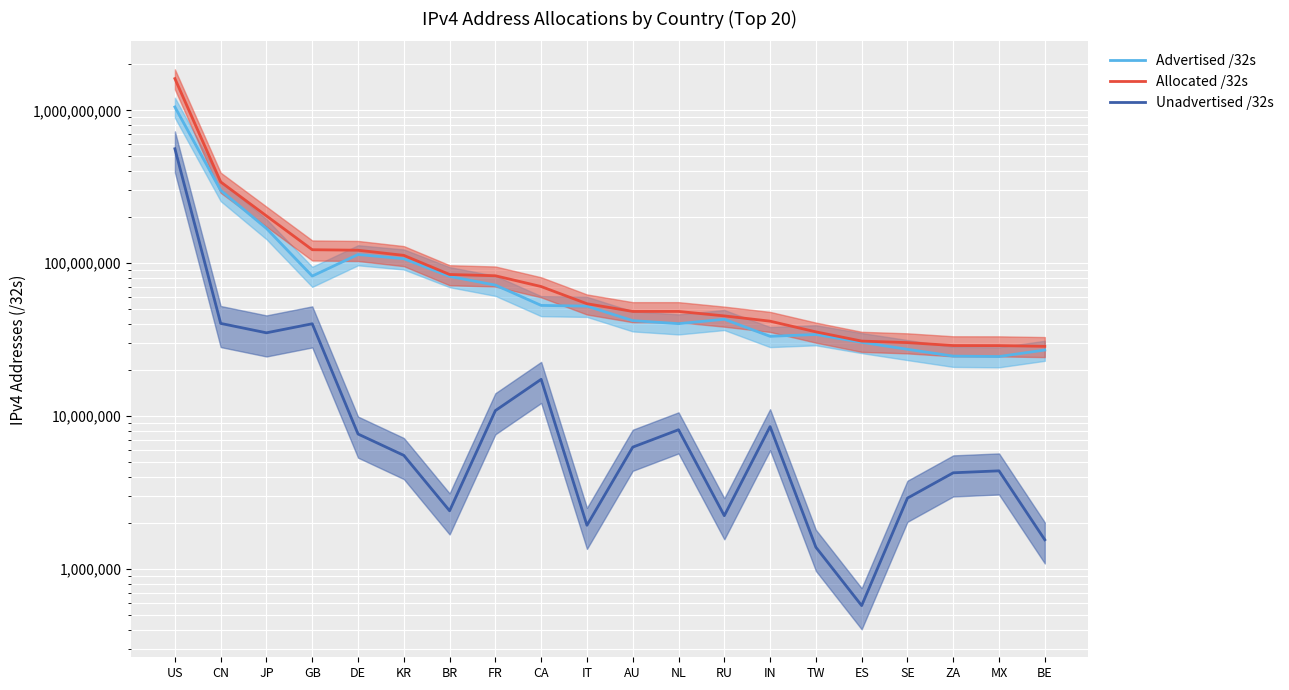

How many values in the Allocated /32s series are below 54274880?

10